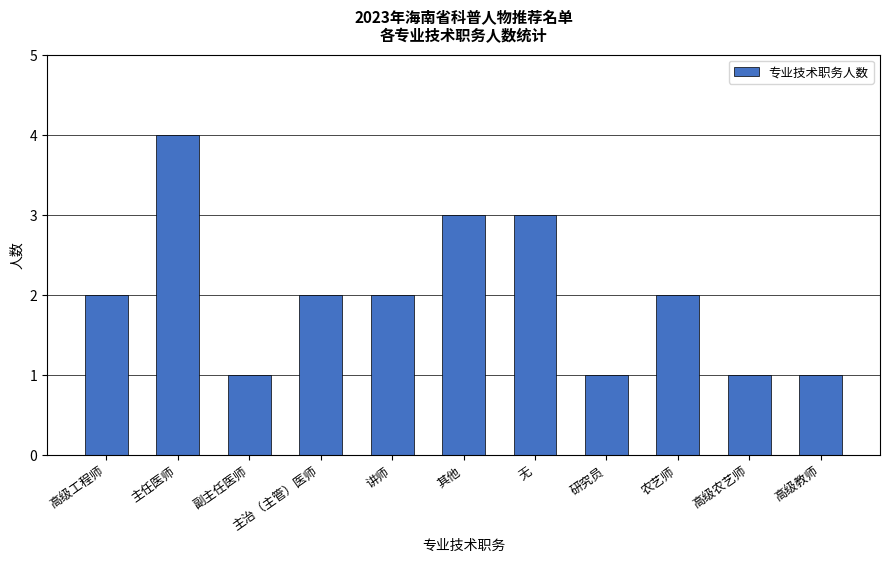

What is the value of the 9th bar from the left?

2